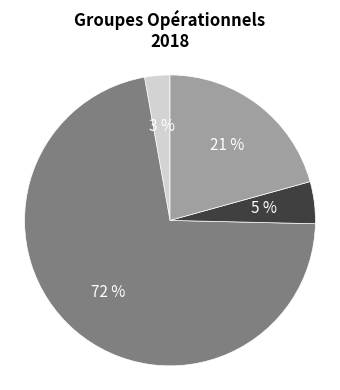

Does any single category account for the majority?

Yes